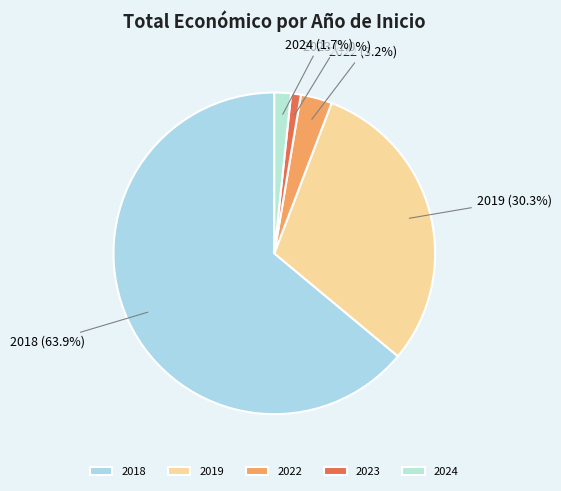

To the nearest percent, what is the combined percentage of 2018 and 2019?

94%